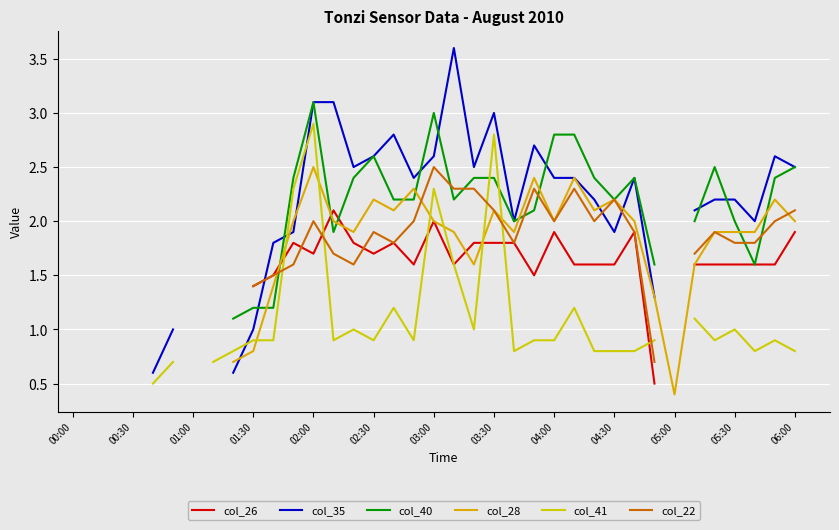

What is the value of the col_41 point at the 20th from the left?

1.6